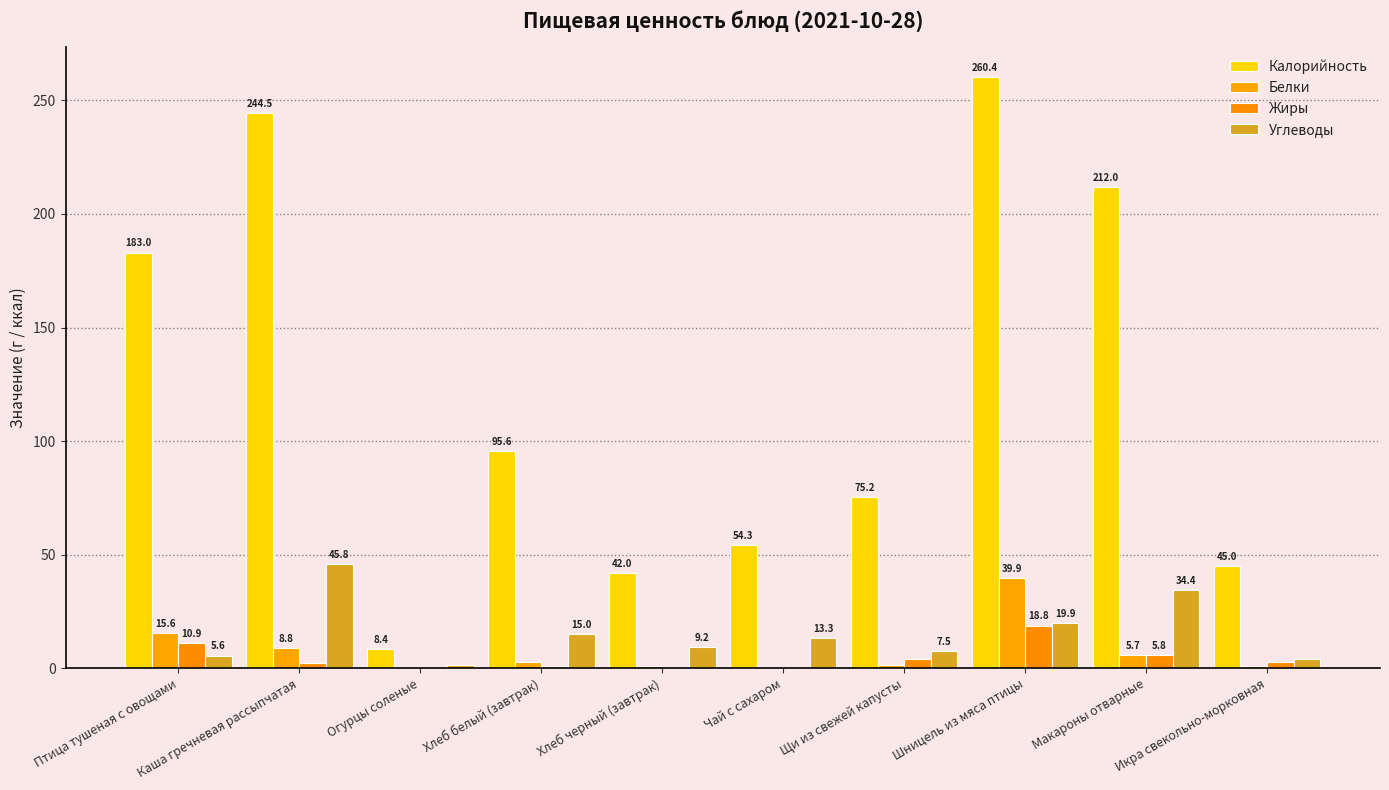

How many groups of bars are there?

10